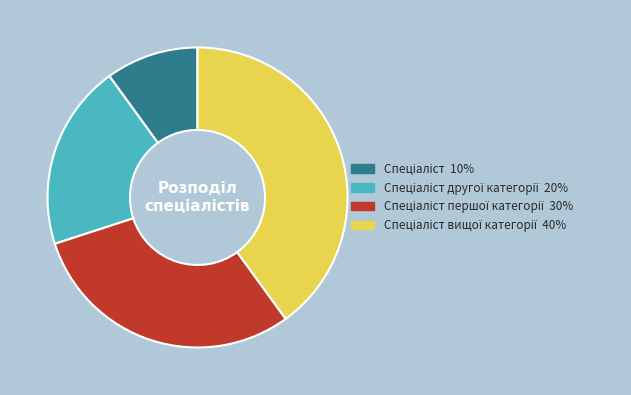

Is there a majority slice in this chart?

No